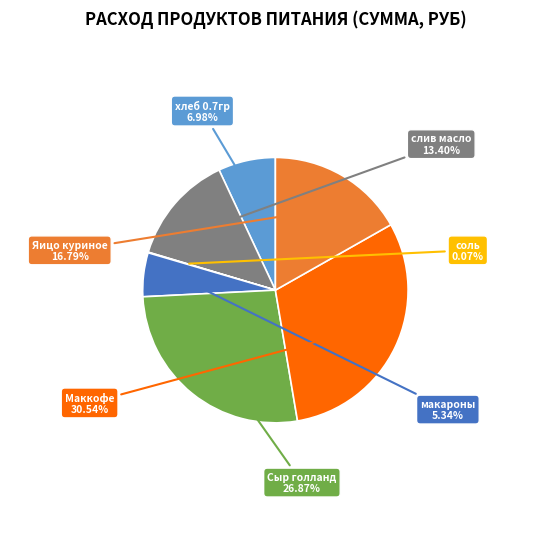

Is слив масло the majority of the pie?

No